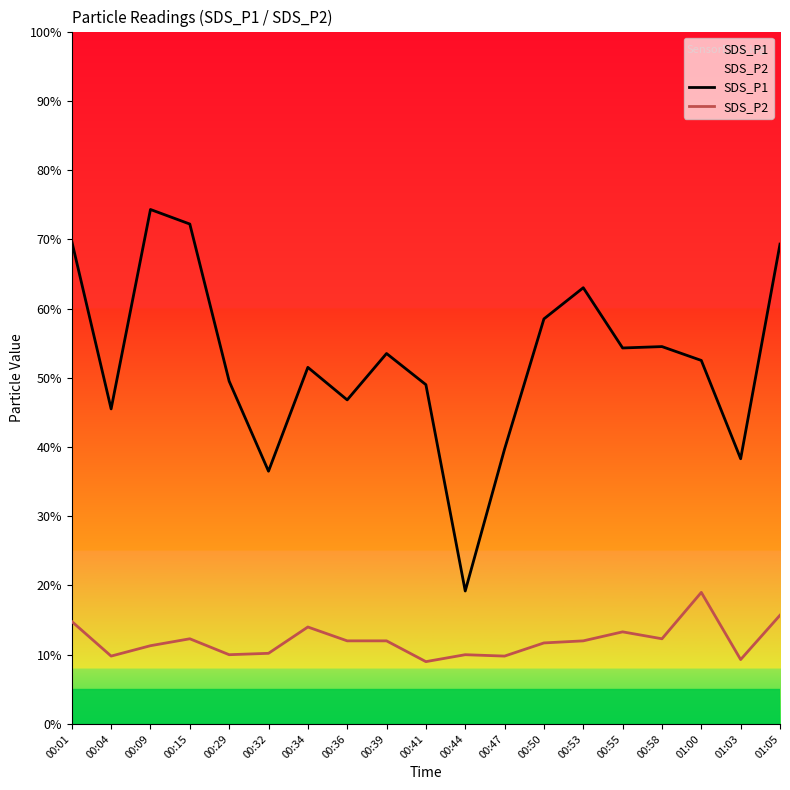

What is the label of the 14th point from the left?

00:53